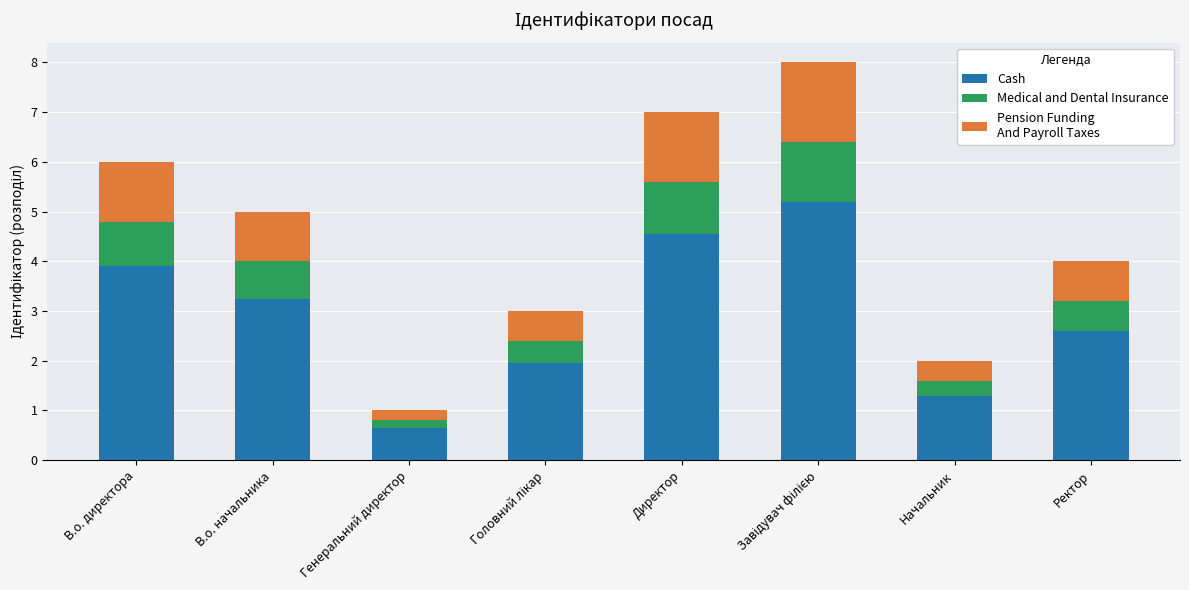

What is the total value across all series at В.о. начальника?

5.0